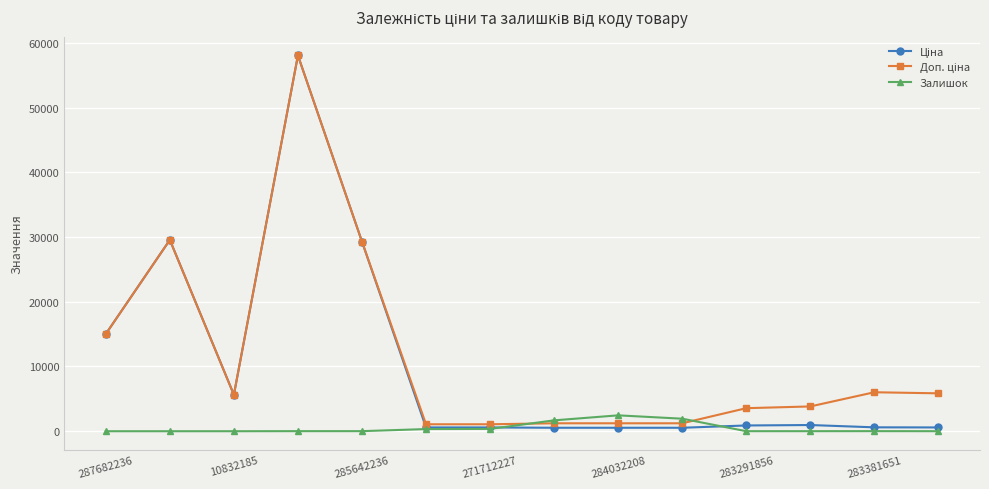

What is the maximum value shown in the chart?

58037.0